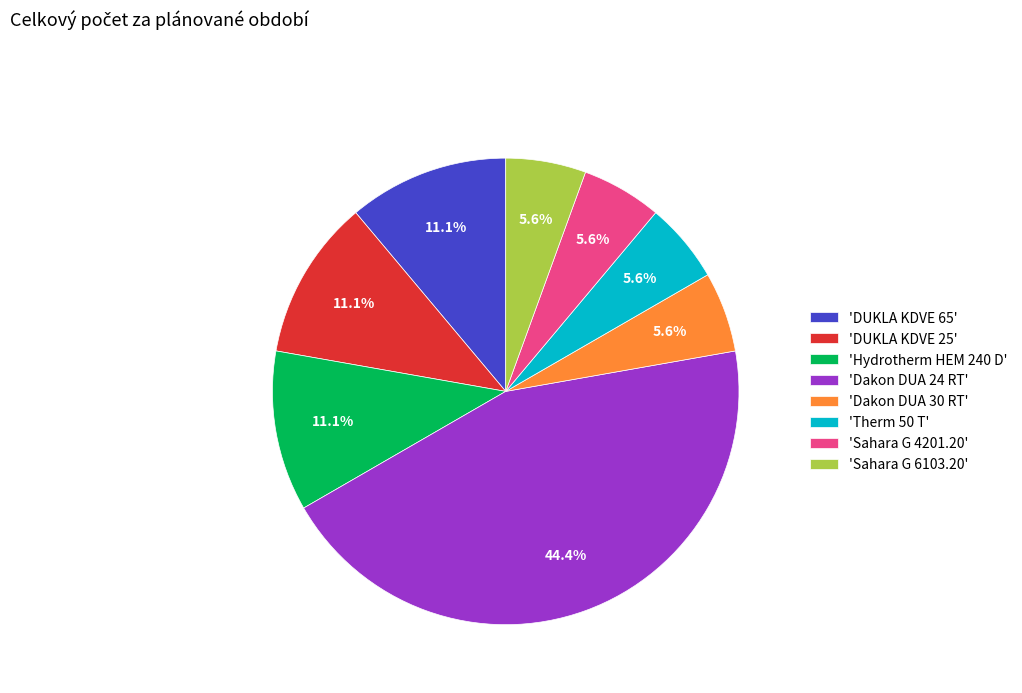

Which slice is the largest?

'Dakon DUA 24 RT'